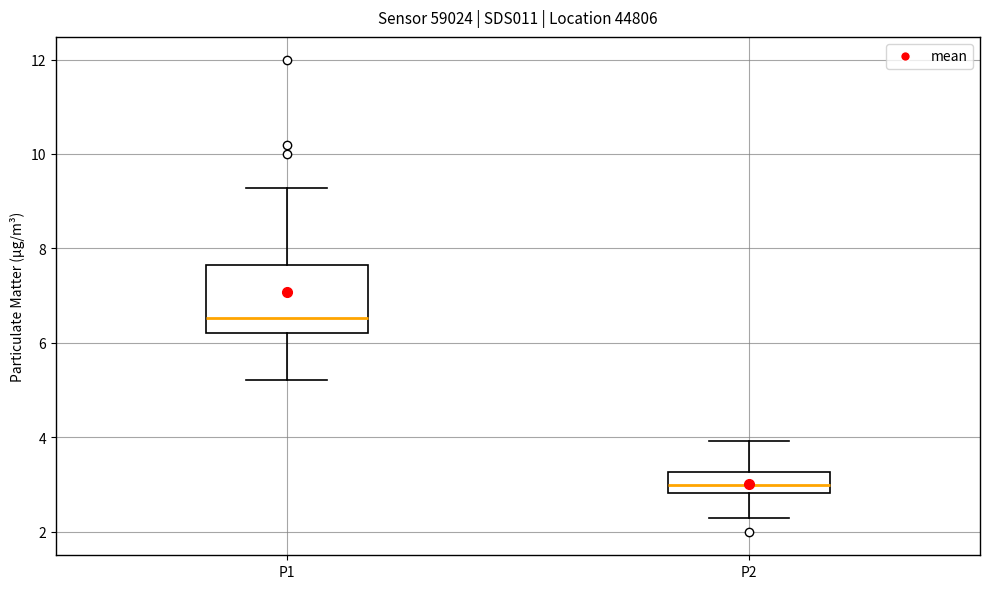

Which box has the highest median line?

P1